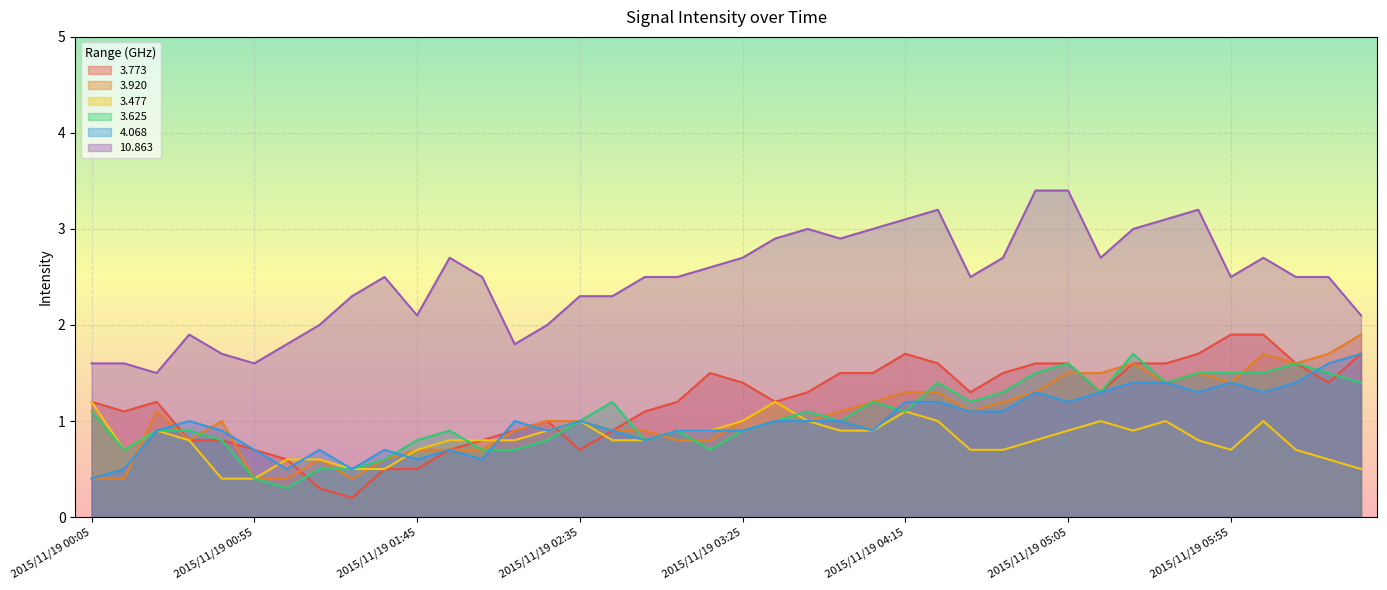

Which category has the lowest value across all series?

2015/11/19 01:25